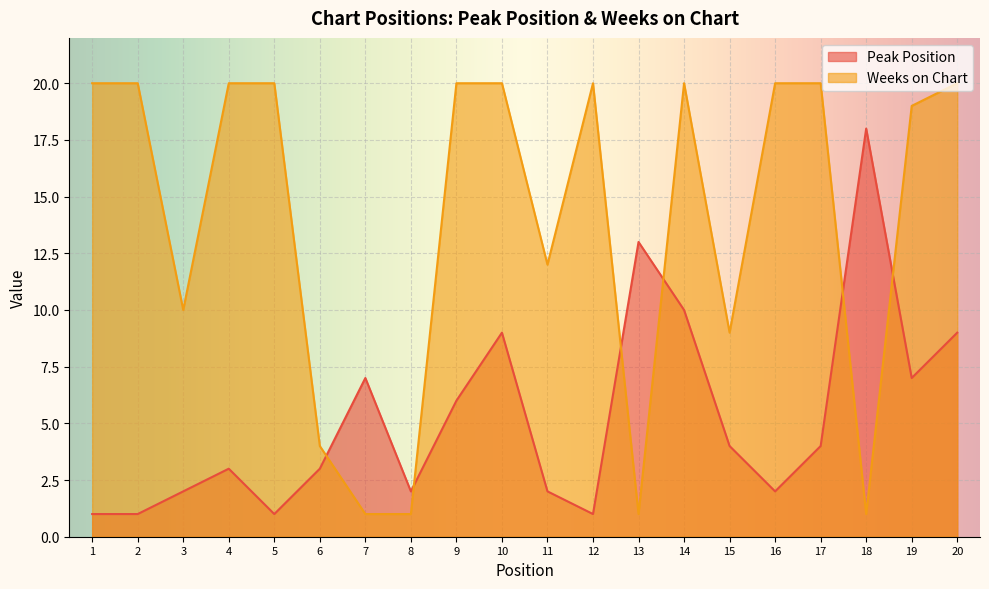

List the labels in order of Weeks on Chart value, largest first.

1, 2, 4, 5, 9, 10, 12, 14, 16, 17, 20, 19, 11, 3, 15, 6, 7, 8, 13, 18